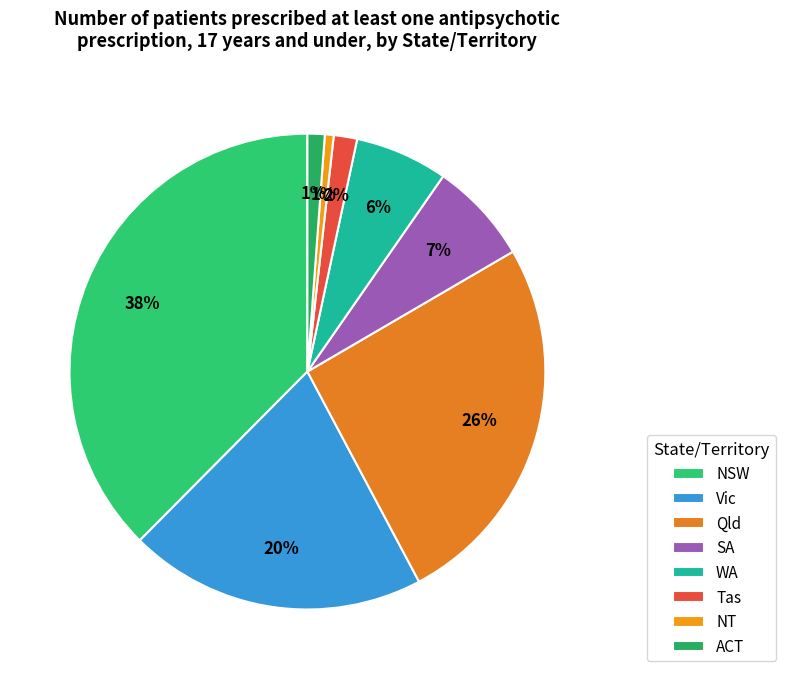

Does any single category account for the majority?

No